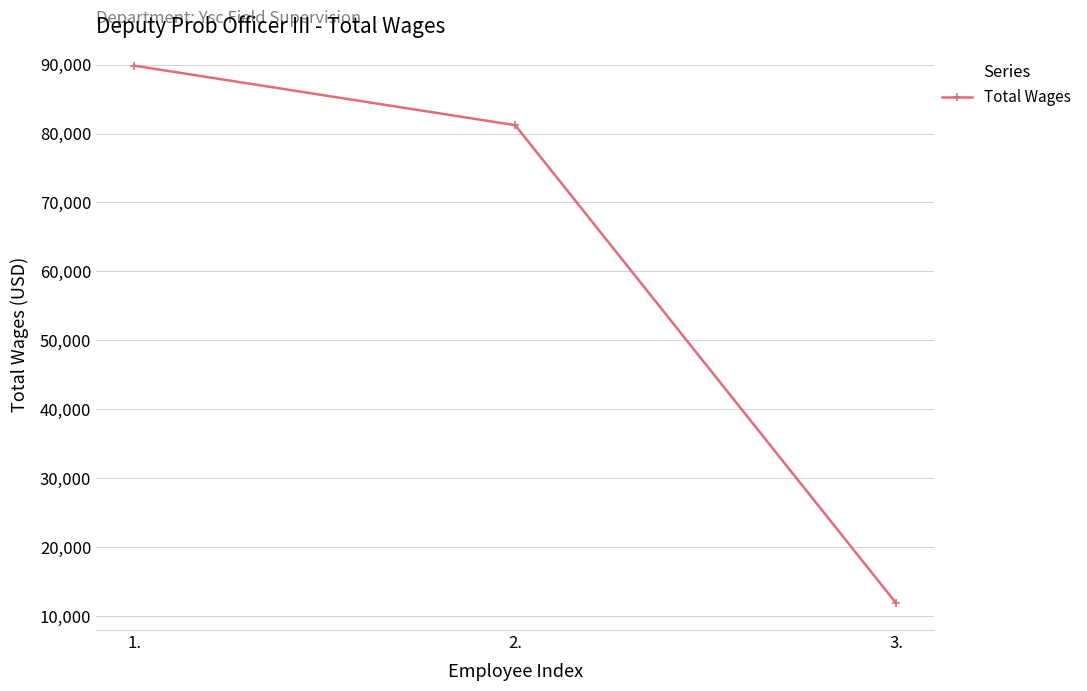

What is the change in value from 1. to 2.?

-8631